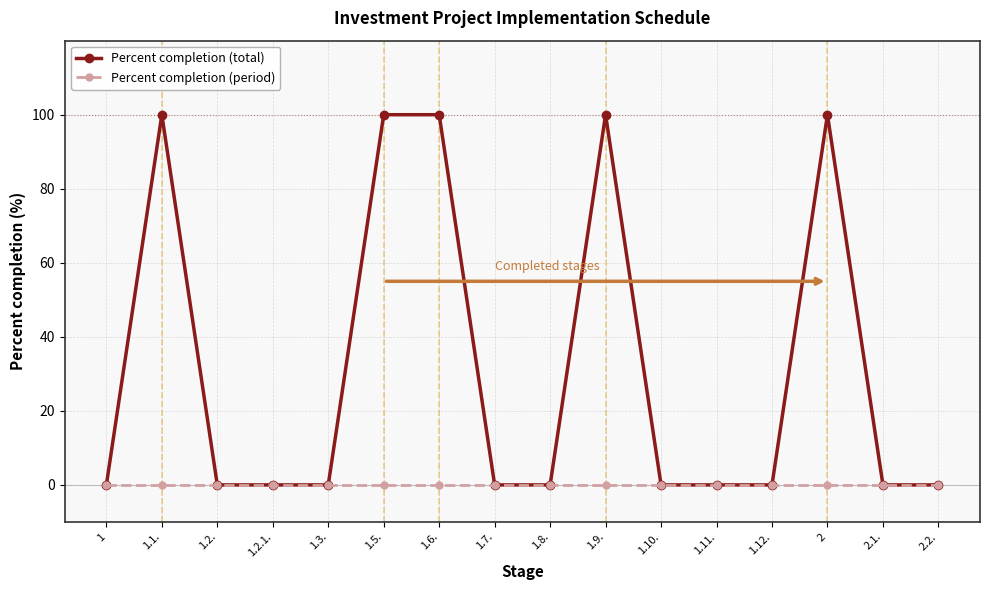

How many lines are shown in the chart?

2